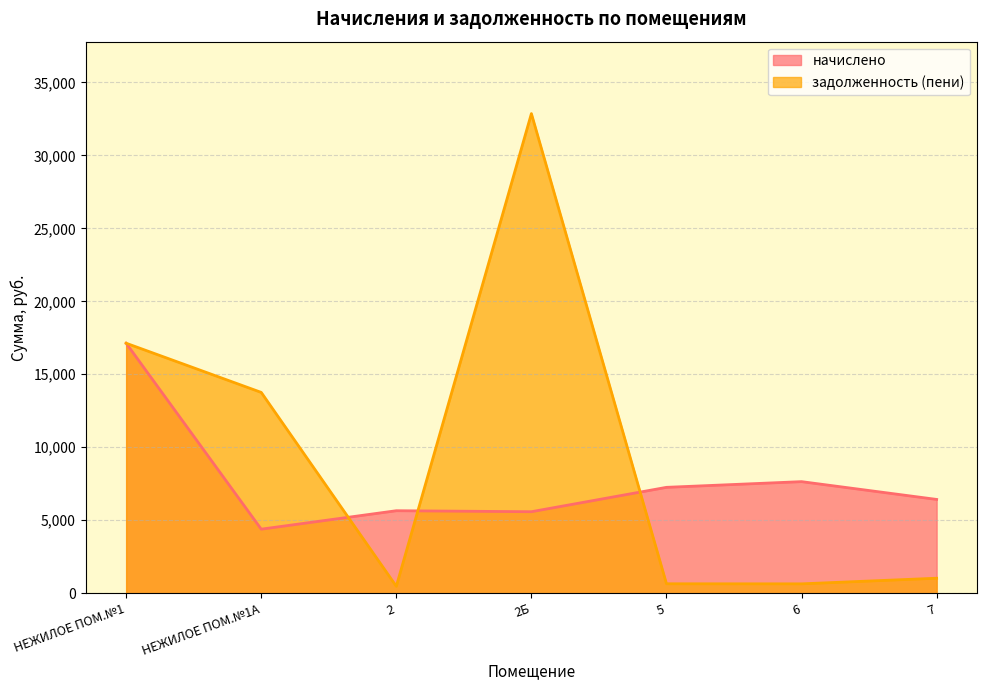

Where is the first local maximum for начислено?

2